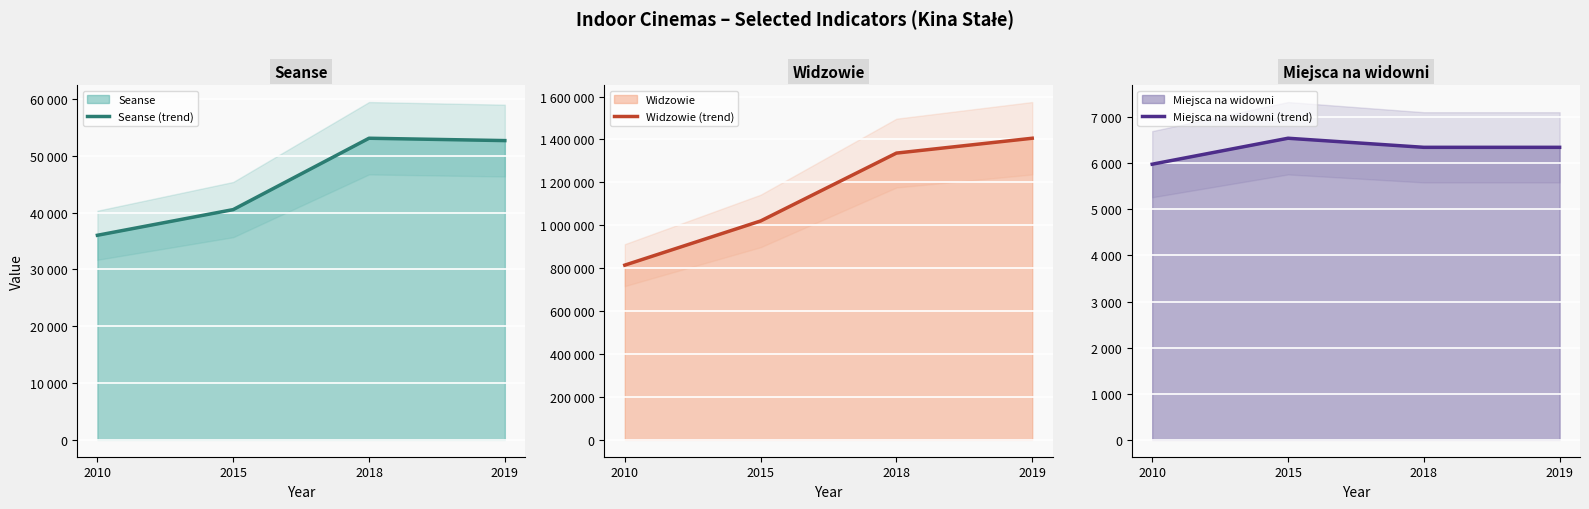

What is the total value across all series at 2010?

856220